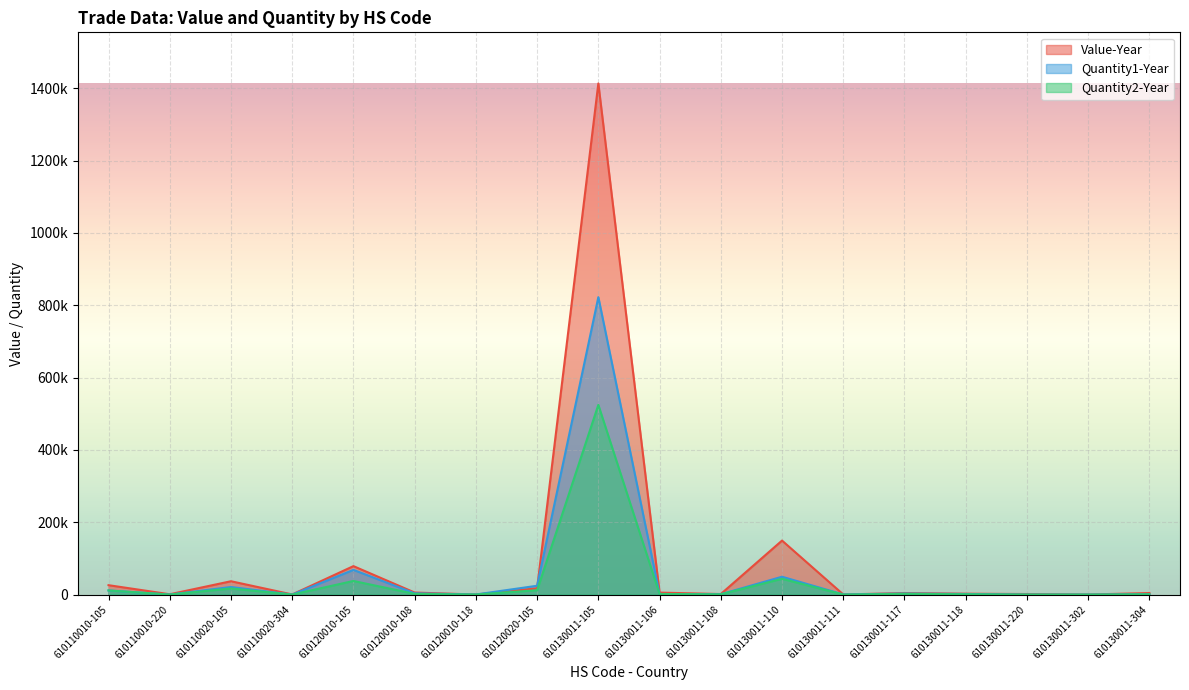

The Quantity1-Year series shows 54 at 610110020-304. True or false?

True